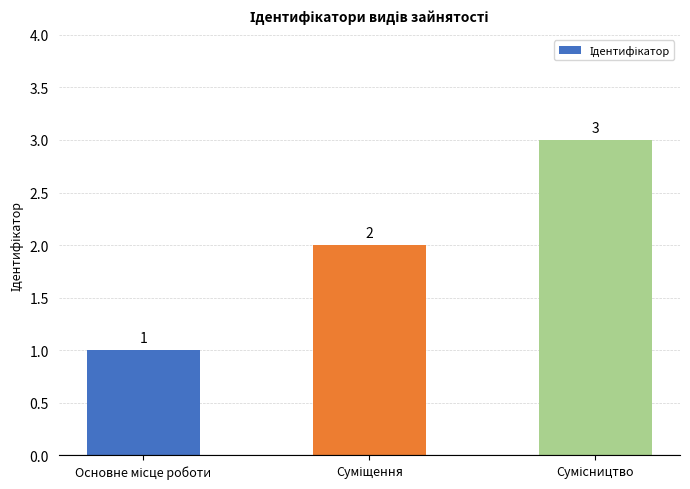

What is the greatest value displayed?

3